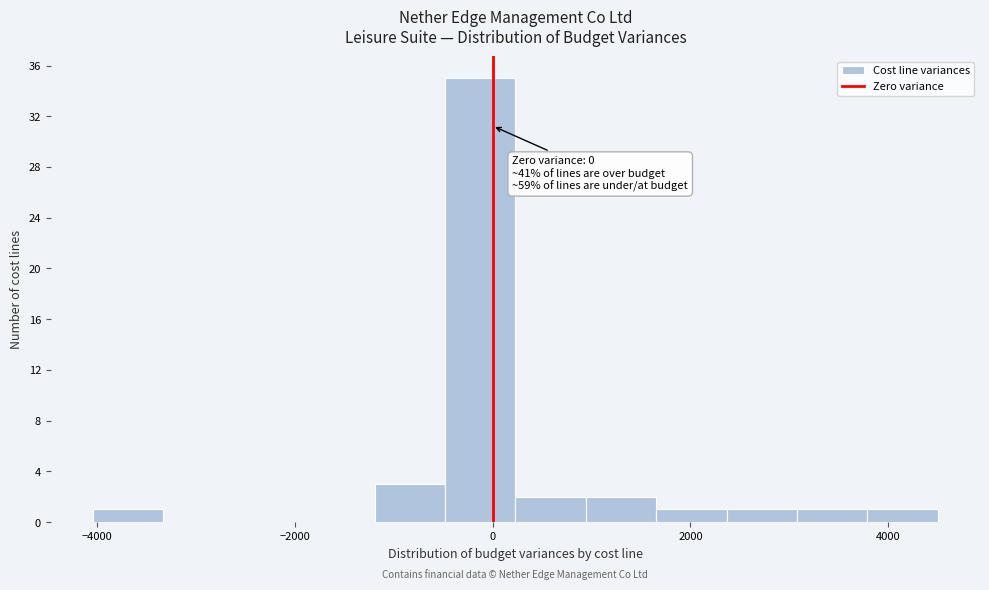

Read against the x-axis, roughly where is the centre of the tallest bar?

-200